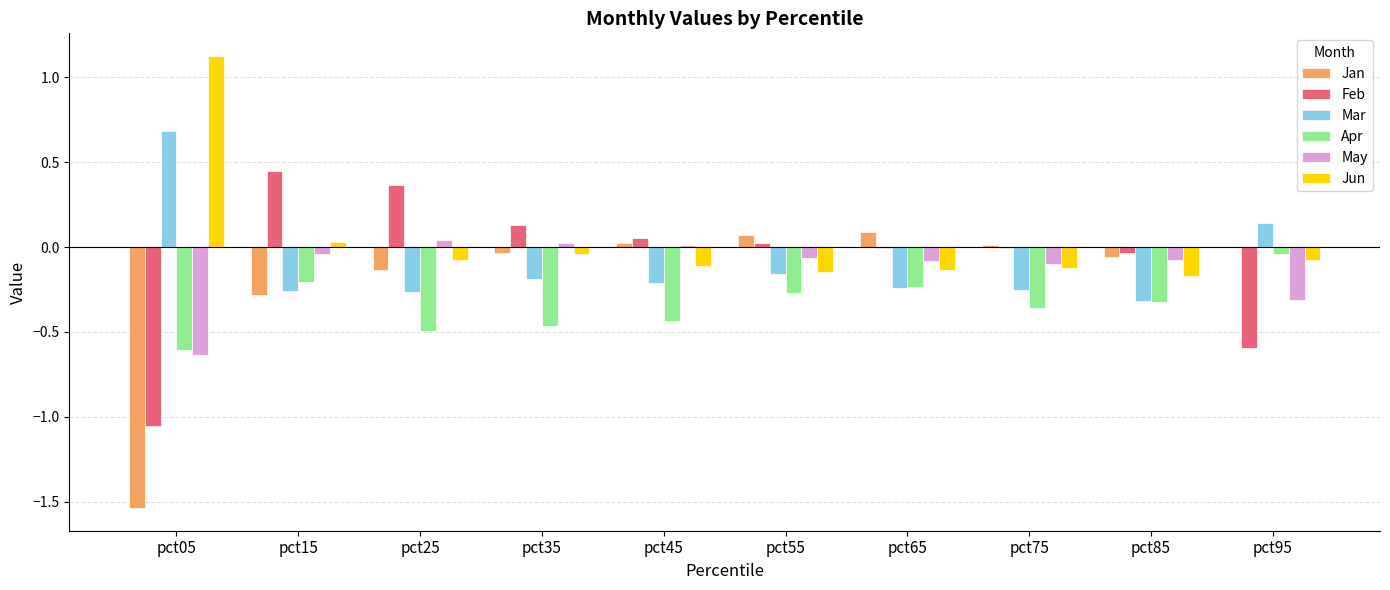

Which category has the highest value across all series?

pct05